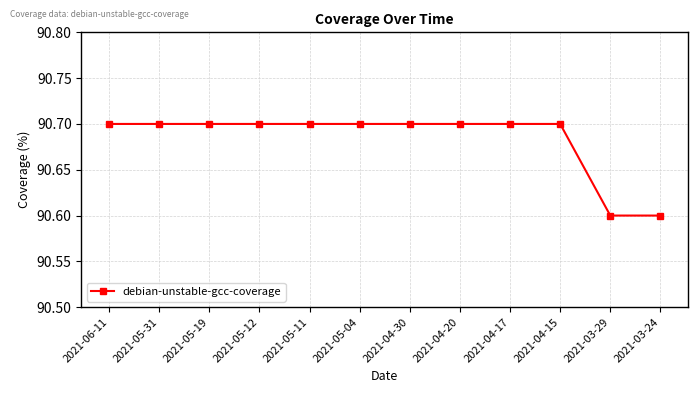

Reading left to right, list all the values displayed in this chart.

2021-06-11=90.7	2021-05-31=90.7	2021-05-19=90.7	2021-05-12=90.7	2021-05-11=90.7	2021-05-04=90.7	2021-04-30=90.7	2021-04-20=90.7	2021-04-17=90.7	2021-04-15=90.7	2021-03-29=90.6	2021-03-24=90.6